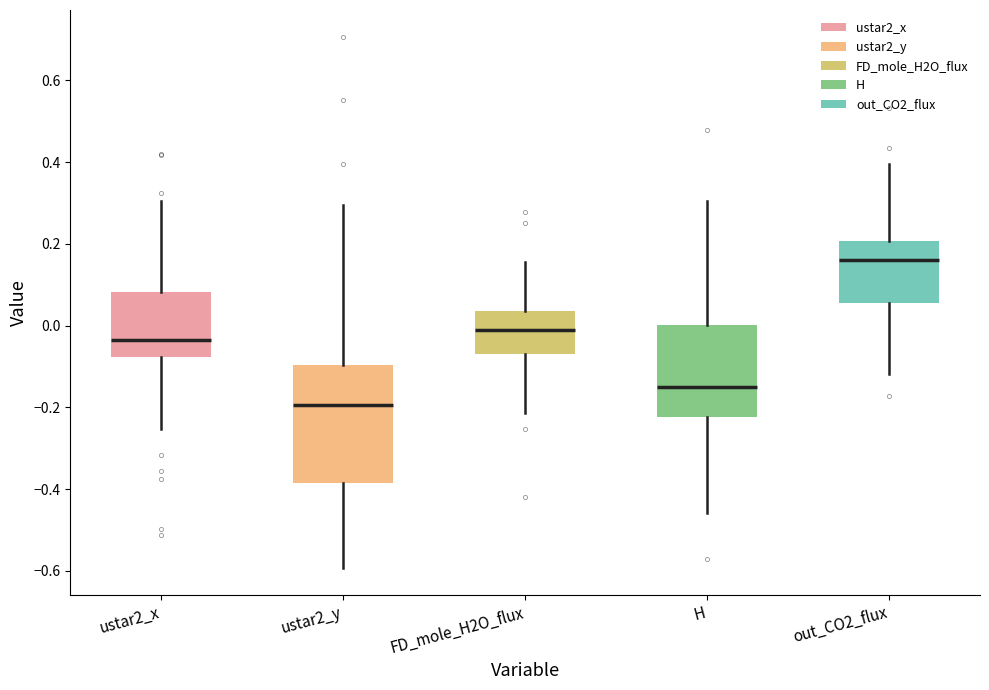

Where does the upper whisker of the box for out_CO2_flux end on the y-axis? The values are not printed on the chart, so give them approximately, as read against the axis.

0.40